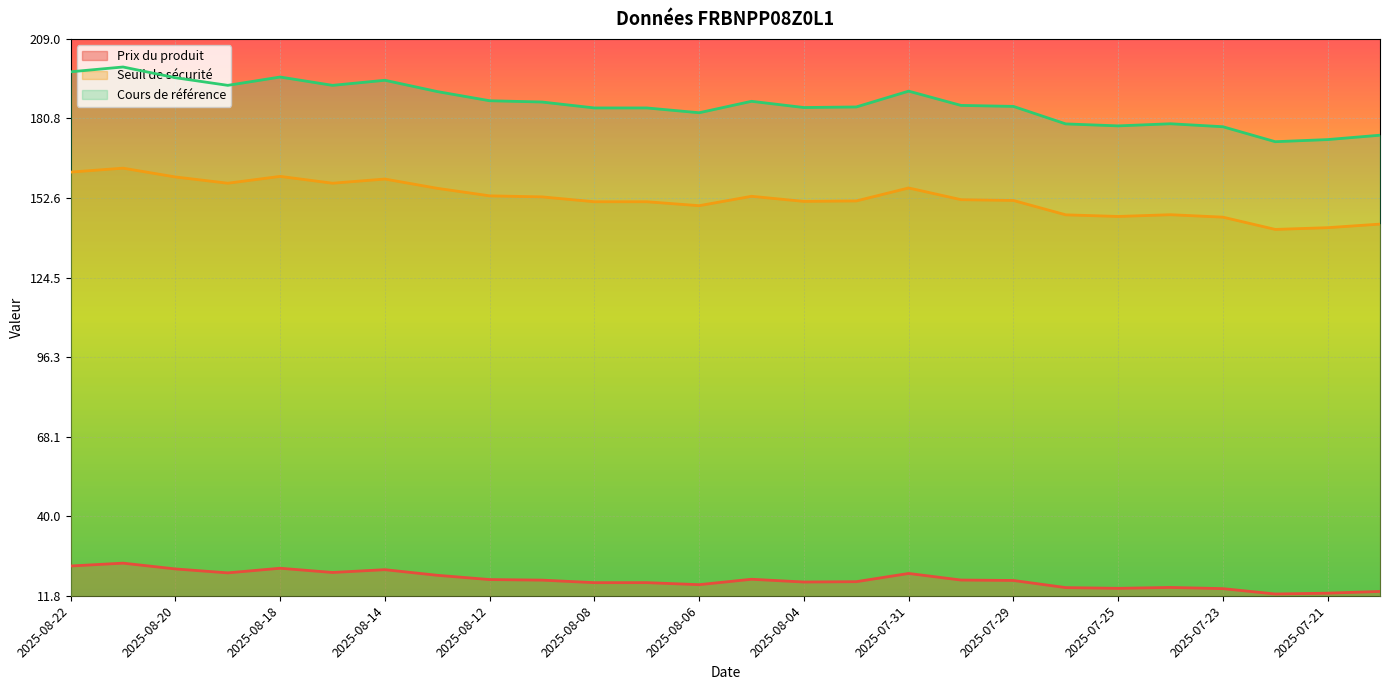

Which category has the highest value in the Cours de référence series?

2025-08-21